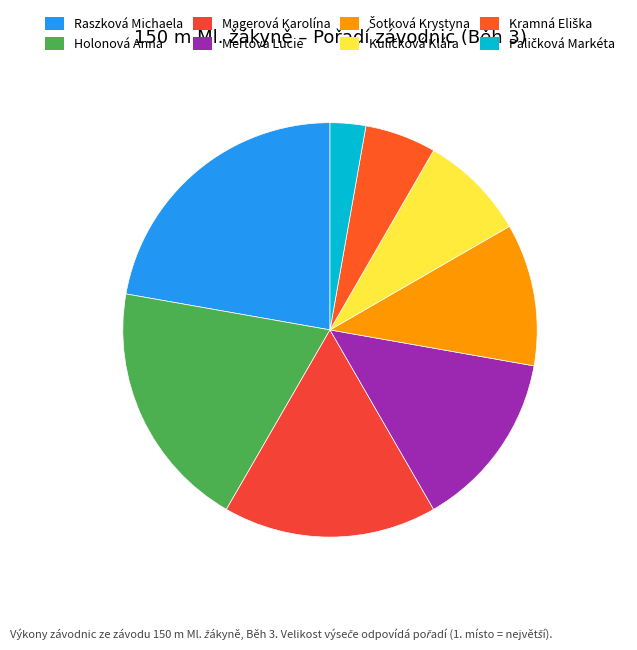

To the nearest percent, what is the difference between the Šotková Krystyna and Raszková Michaela slice percentages?

11%